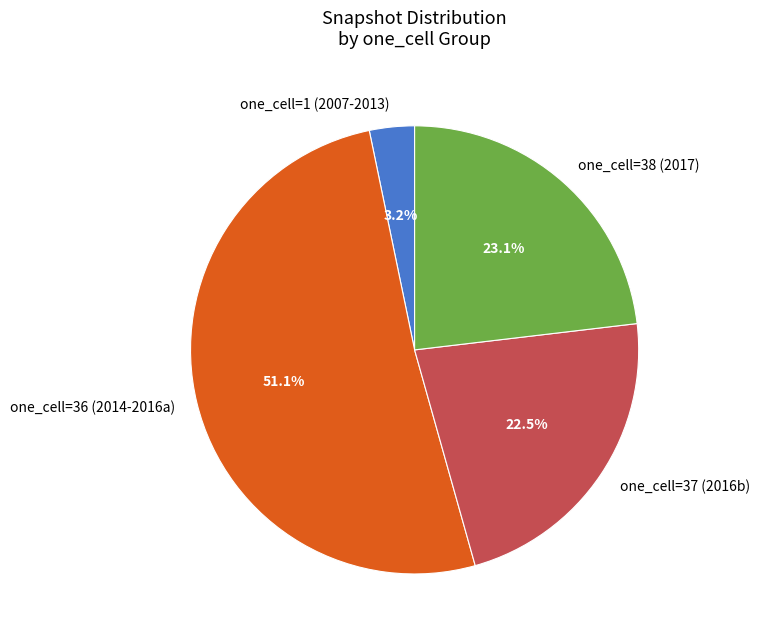

Rank the categories by value from lowest to highest.

one_cell=1 (2007-2013), one_cell=37 (2016b), one_cell=38 (2017), one_cell=36 (2014-2016a)